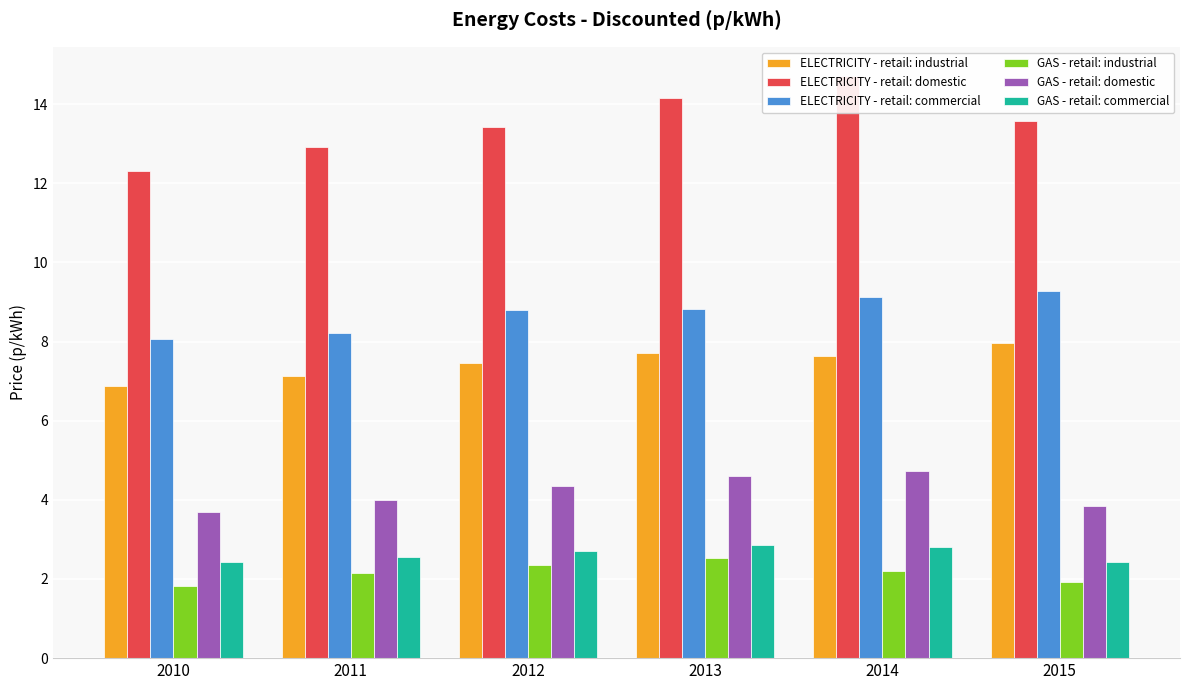

What is the sum of all ELECTRICITY - retail: industrial values?

44.8